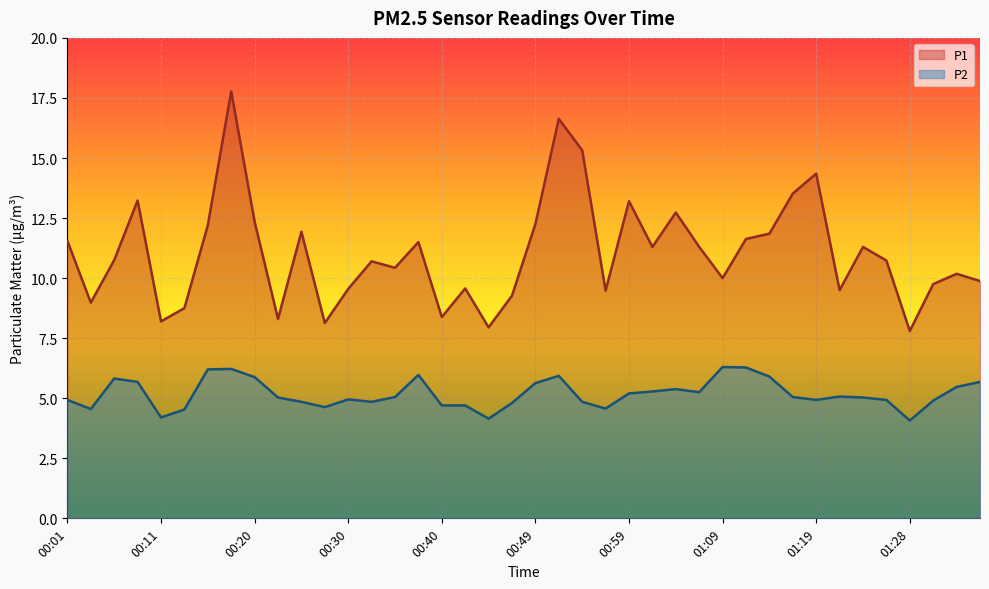

What is the maximum value for P2?

6.3